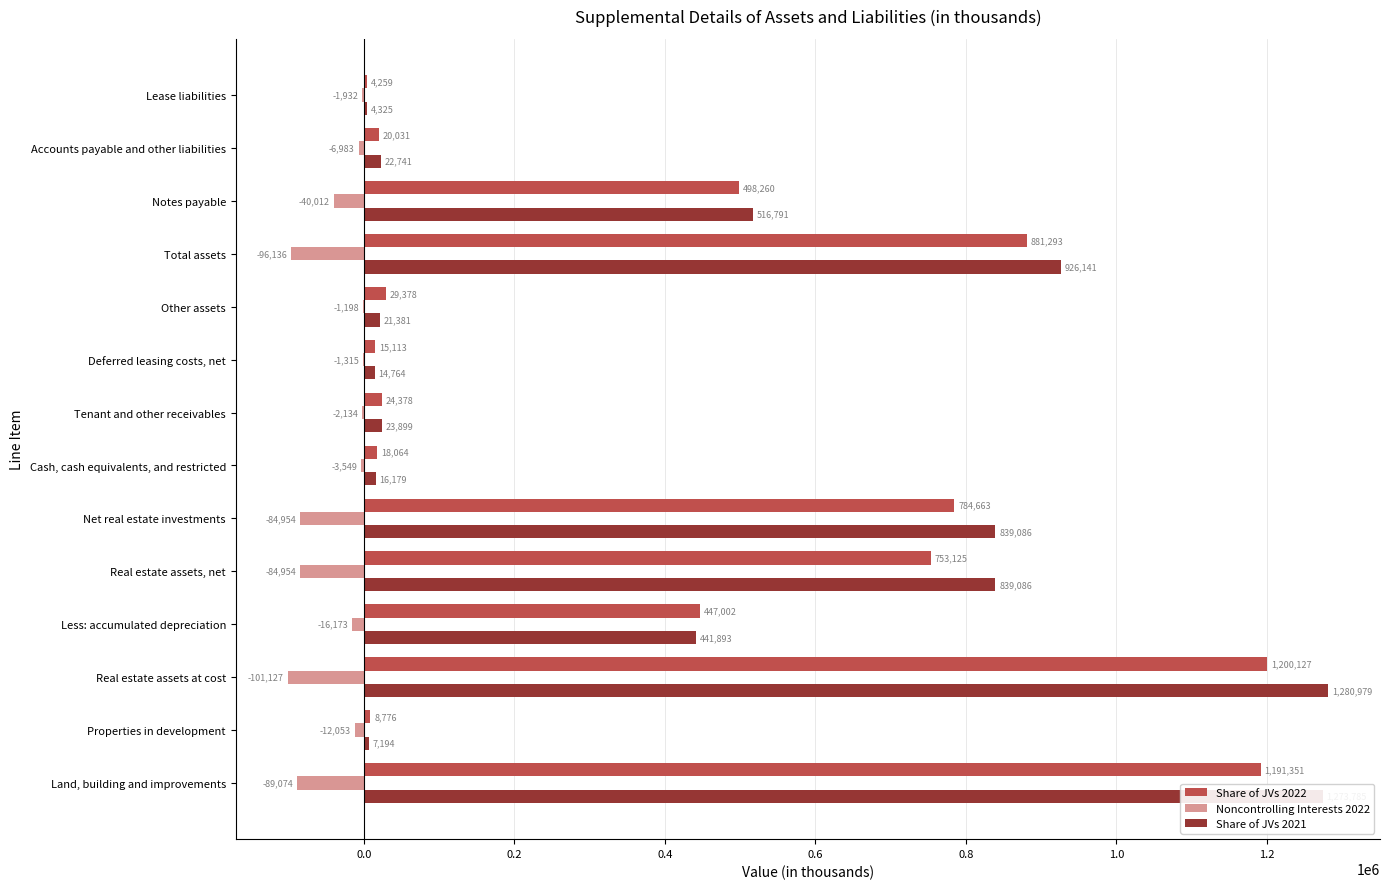

Which series changed the most between Cash, cash equivalents, and restricted and Other assets?

Share of JVs 2022